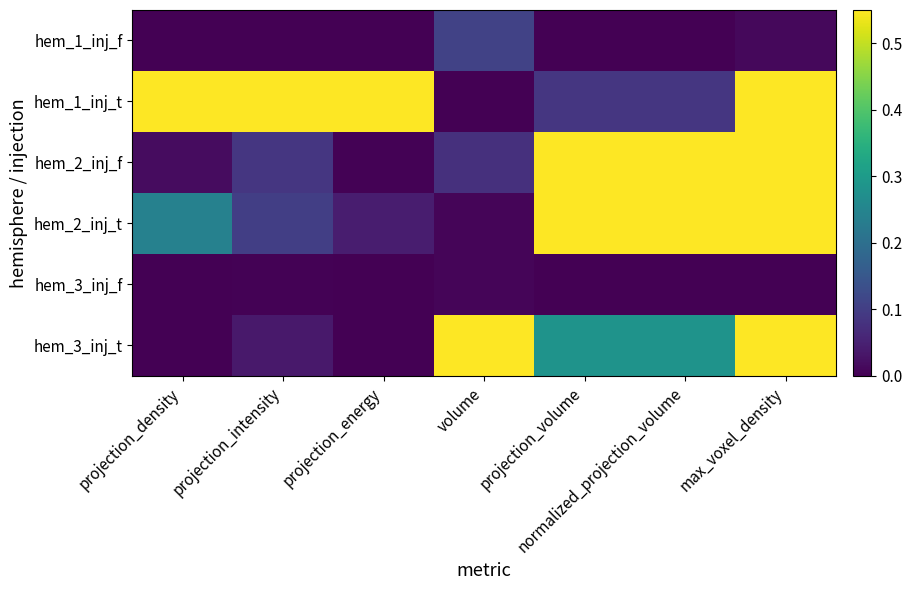

Which series has the largest range (max minus min)?

hem_1_inj_t